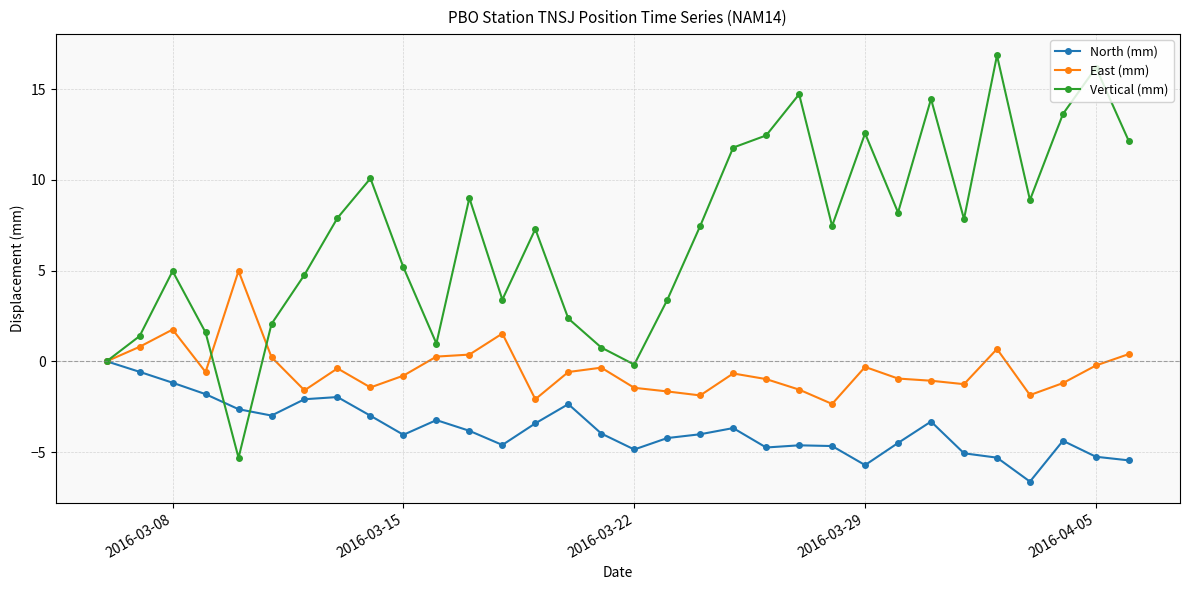

What is the greatest value displayed?

16.9